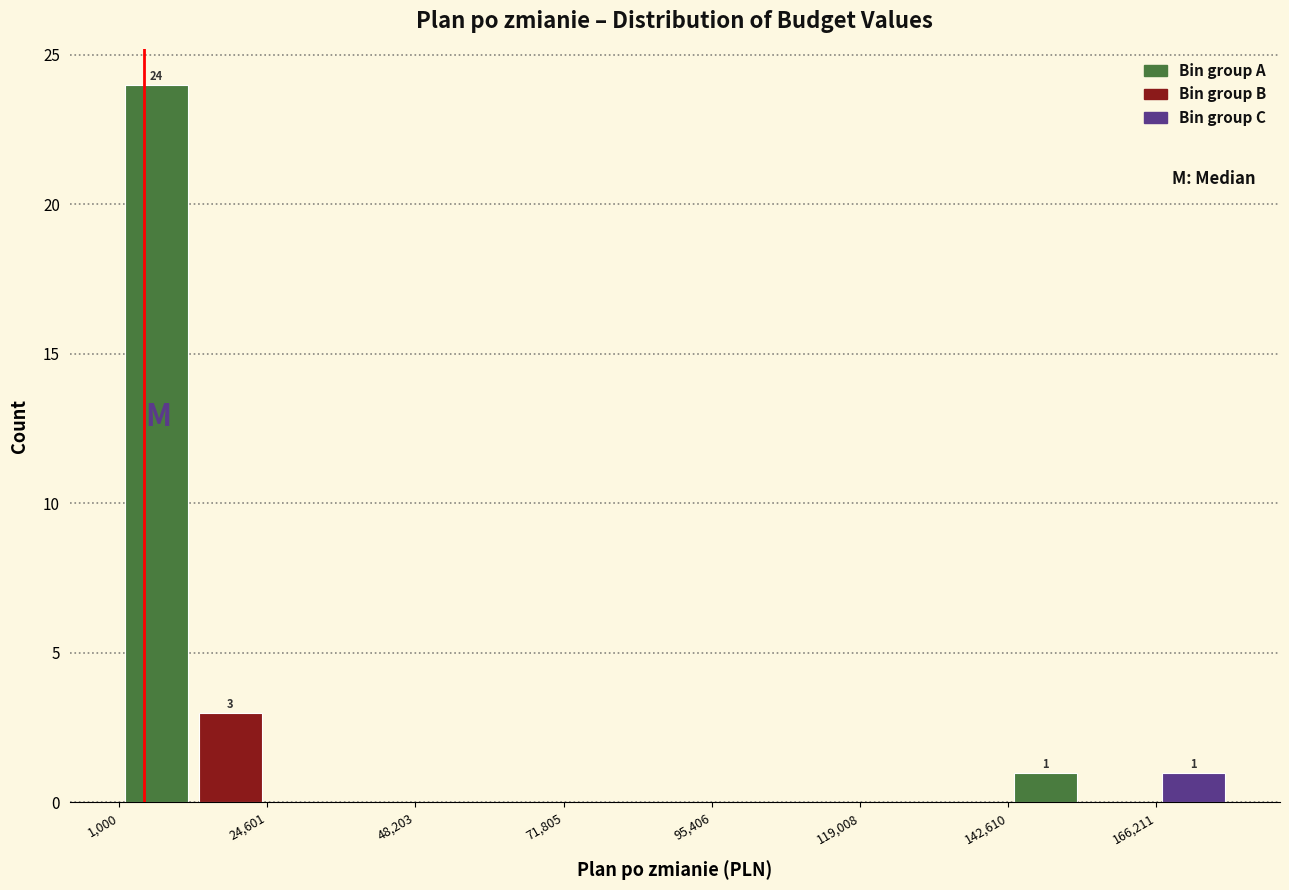

Read against the x-axis, roughly where is the centre of the tallest bar?

5000